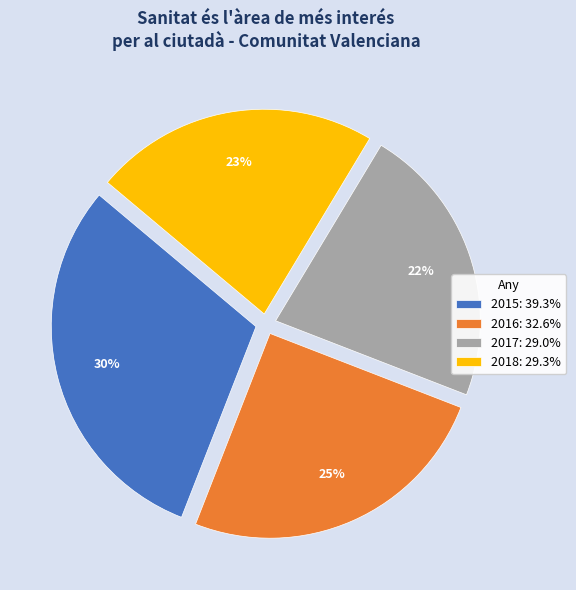

To the nearest percent, what is the combined percentage of 2017 and 2018?

45%